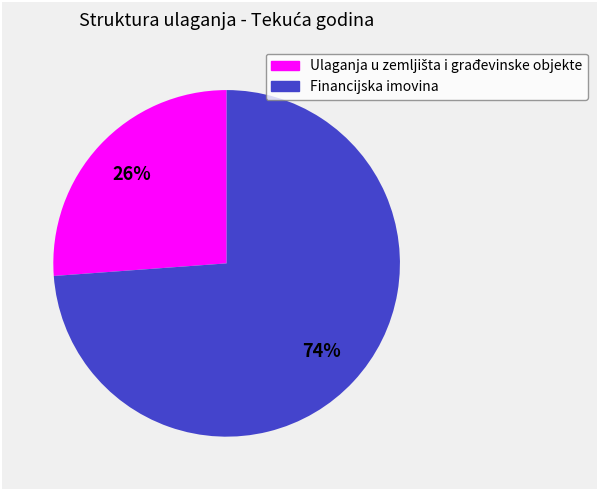

How many segments does this pie chart have?

2